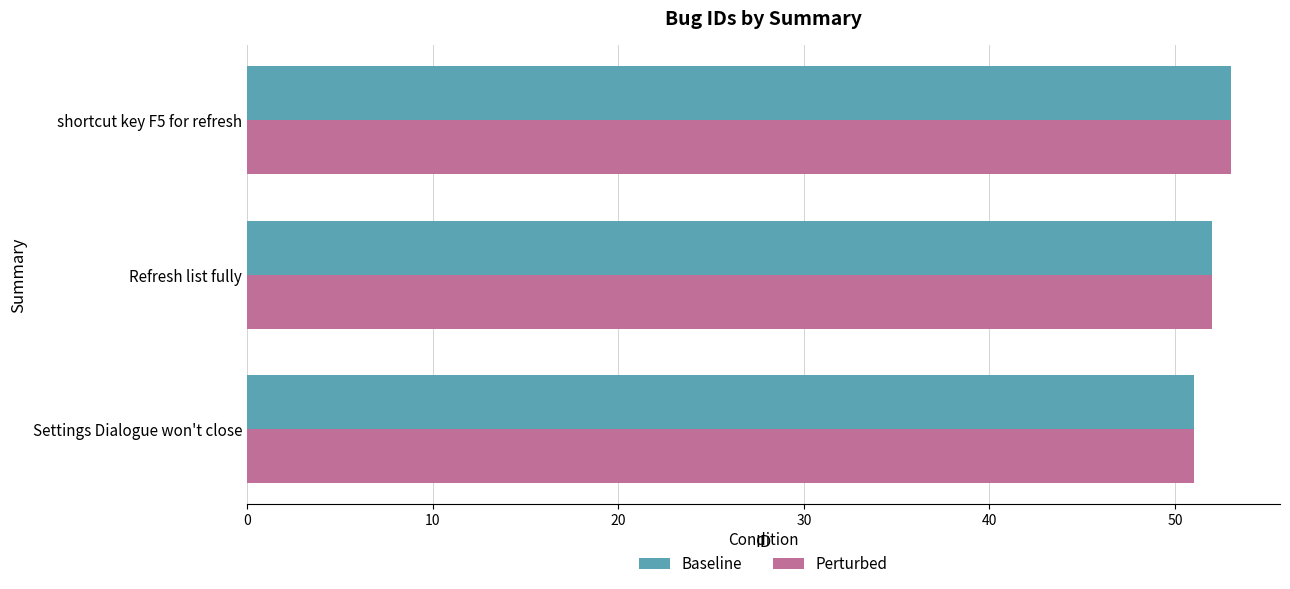

What is the maximum value for Baseline?

53